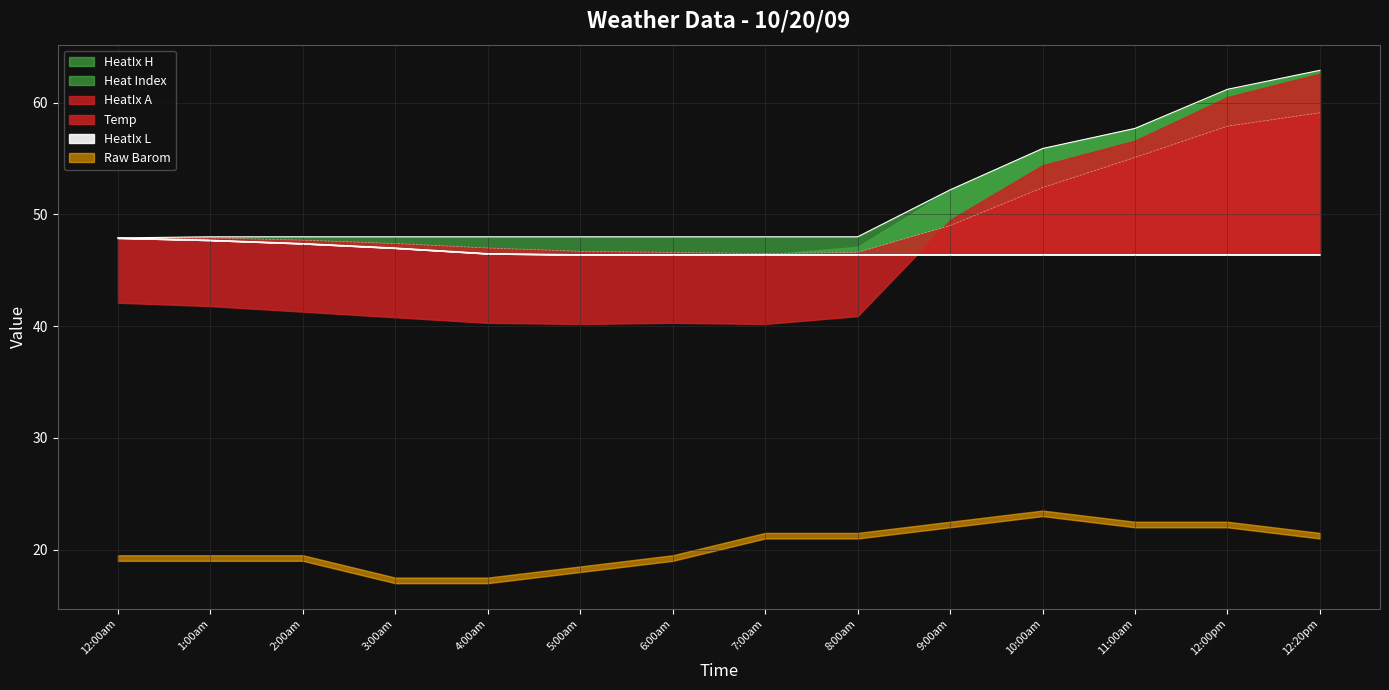

Which series changed the most between 1:00am and 8:00am?

HeatIx L